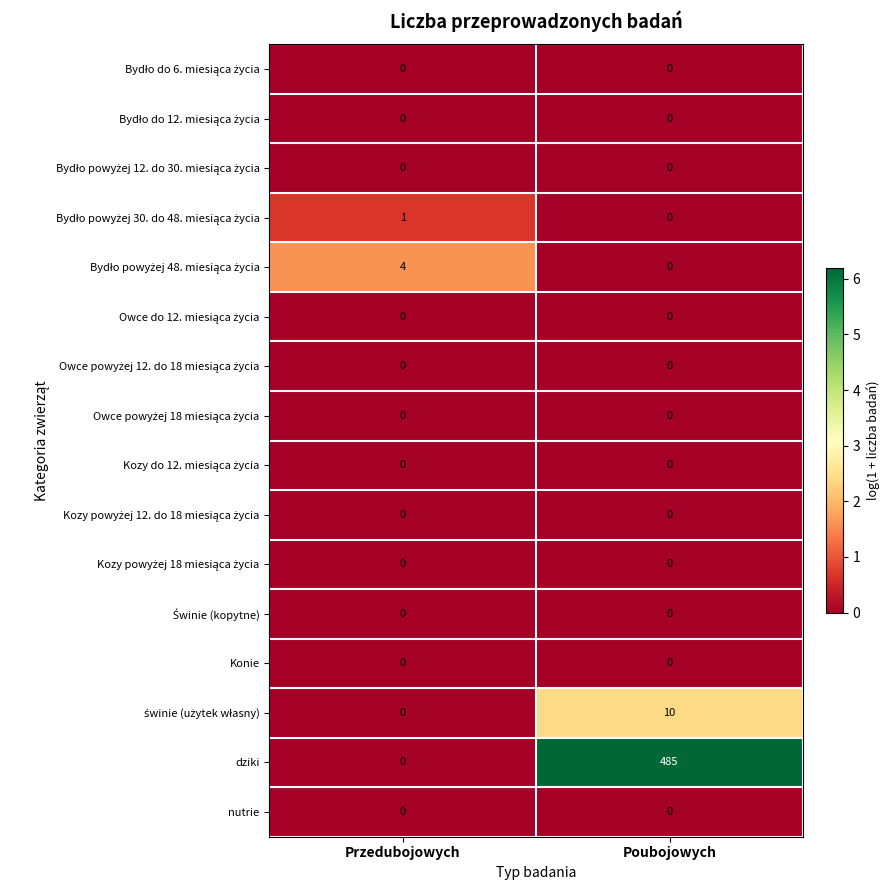

What is the sum of all dziki values?

485